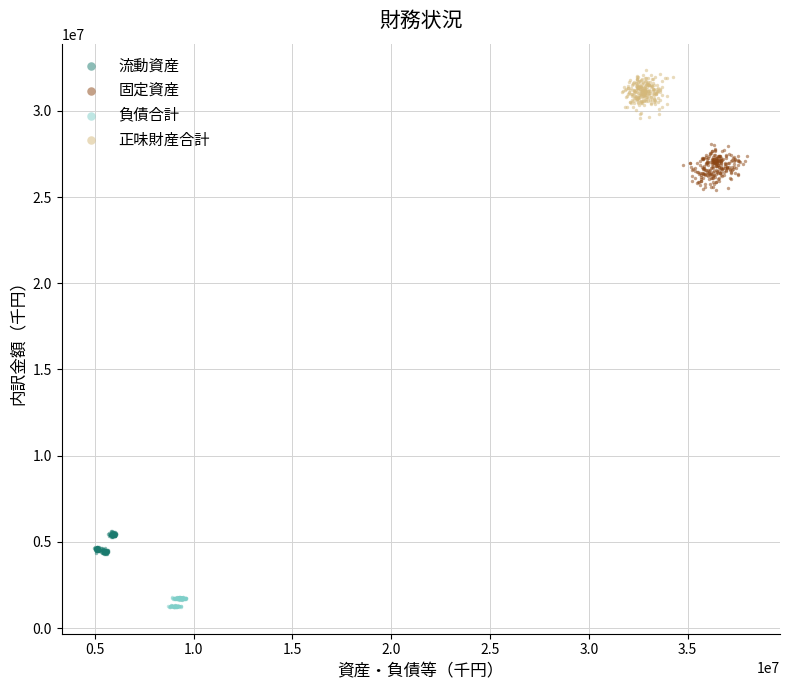

Which series reaches the maximum Y coordinate?

正味財産合計